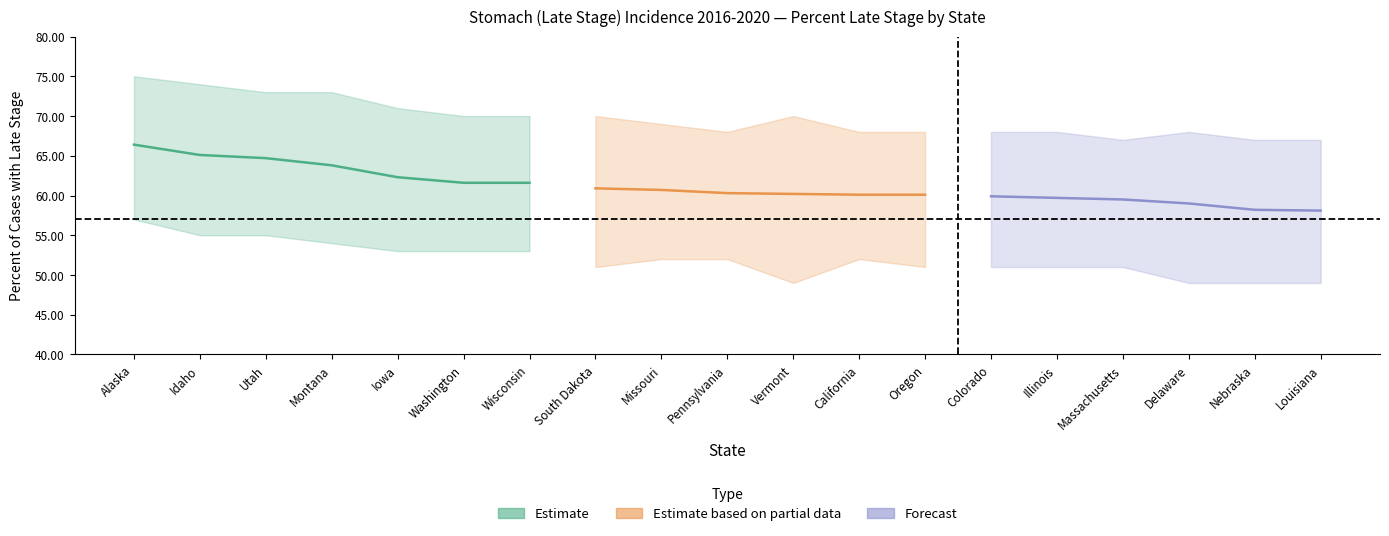

Where is the first local minimum for Upper CI?

Pennsylvania